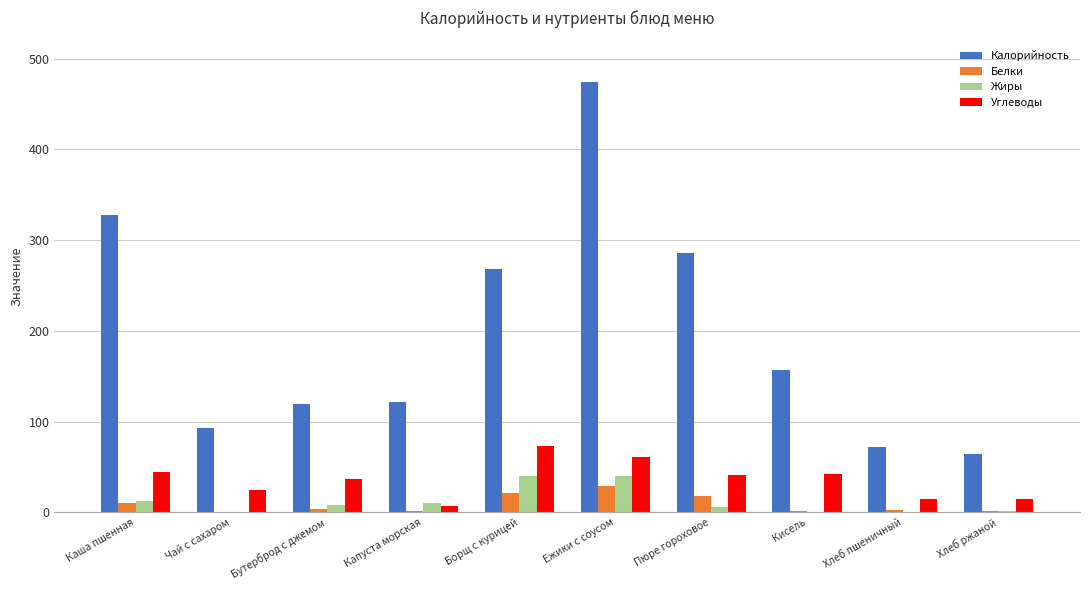

Between Каша пшенная and Кисель, which series saw the biggest shift?

Калорийность